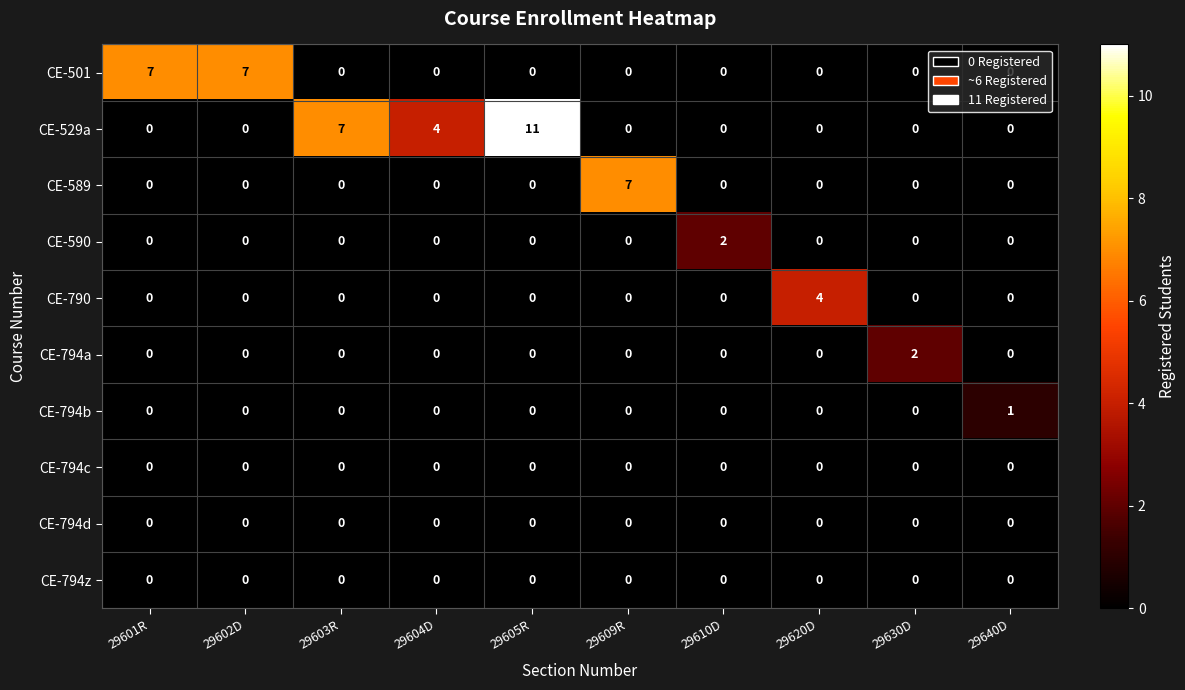

At which category is the sum across all series the highest?

29605R